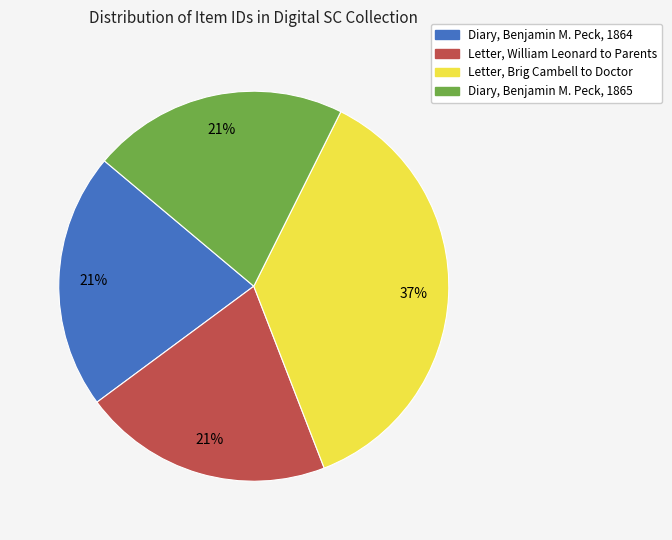

Which slice is the largest?

Letter, Brig Cambell to Doctor